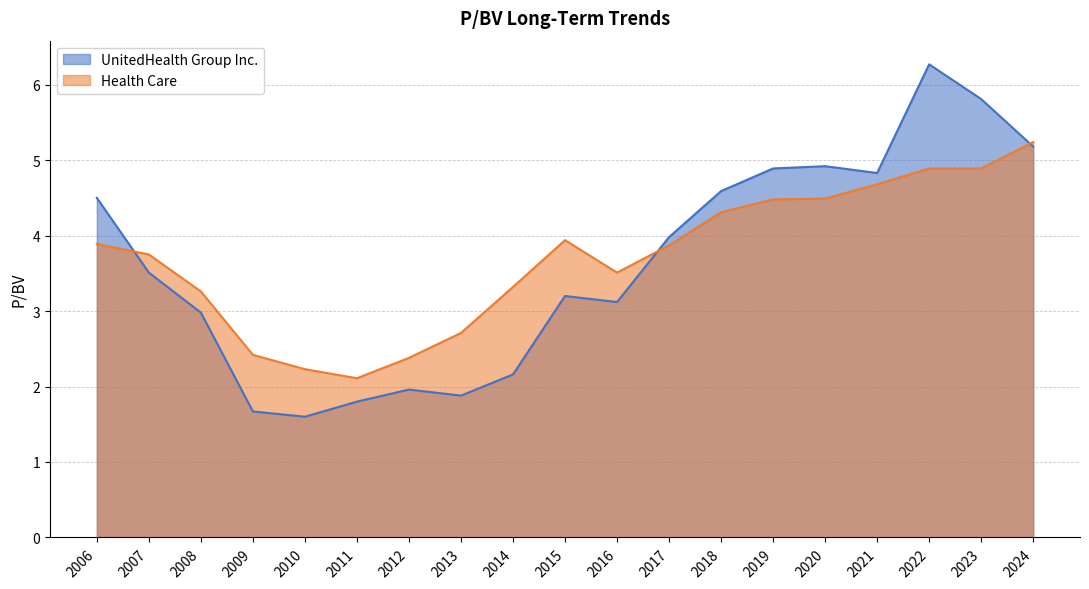

What is the average value of the Health Care series?

3.7